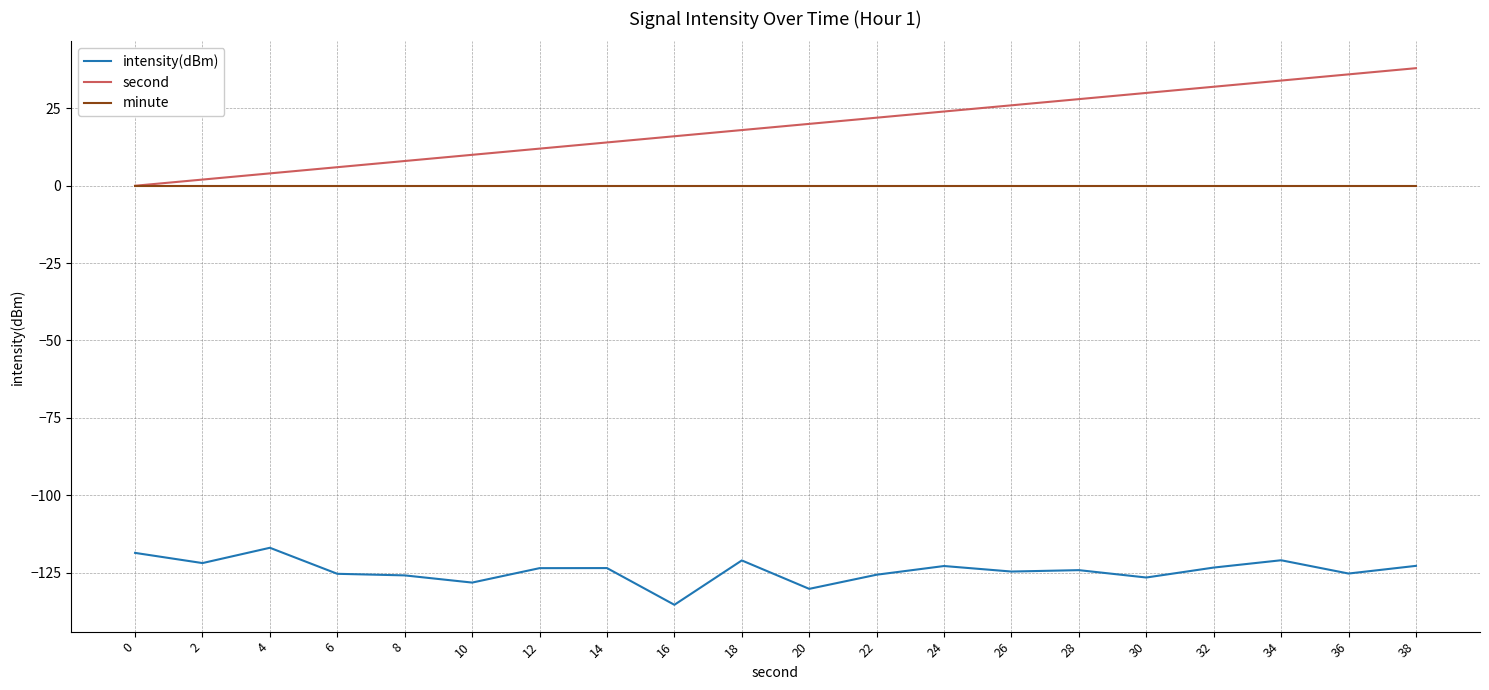

Does the chart have visible grid lines?

Yes